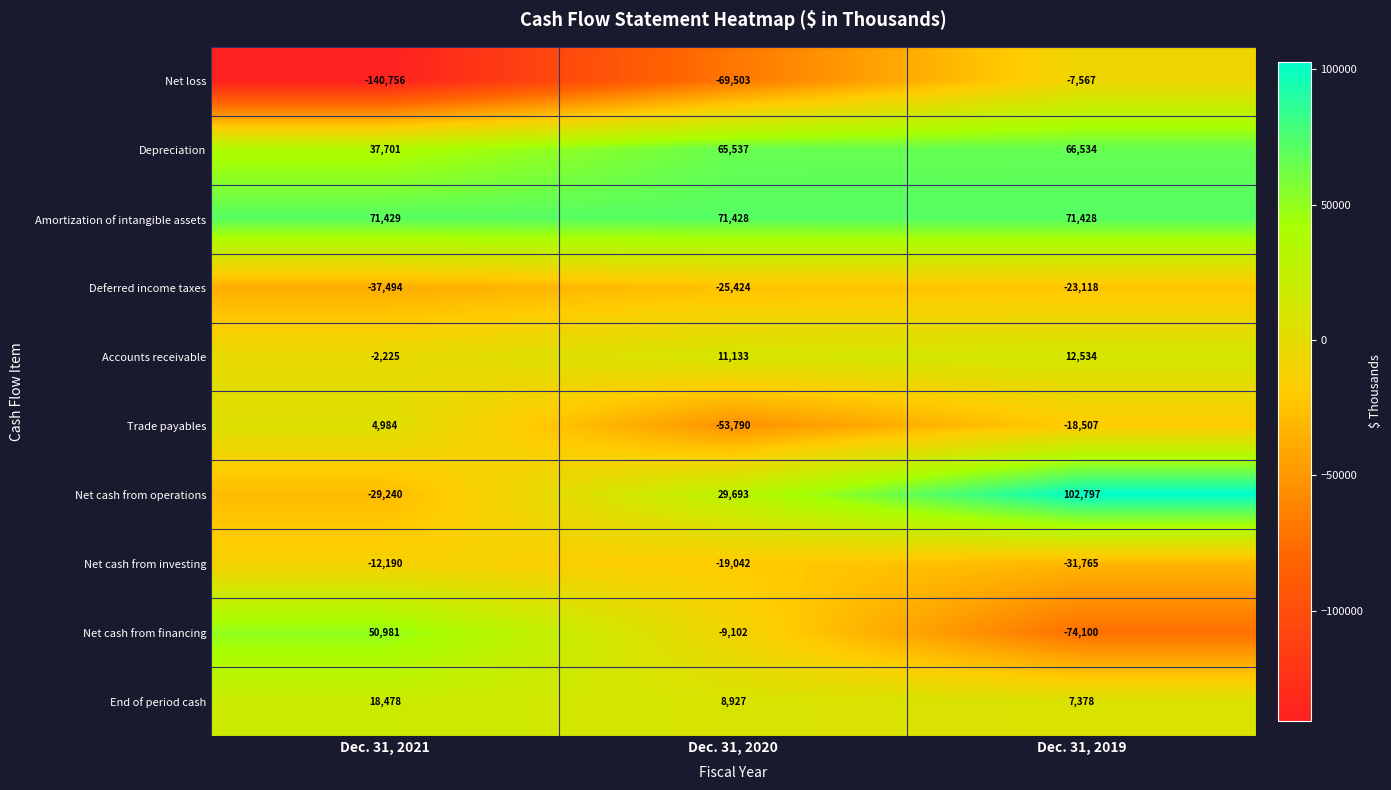

The Accounts receivable series shows -2225 at Dec. 31, 2021. True or false?

True